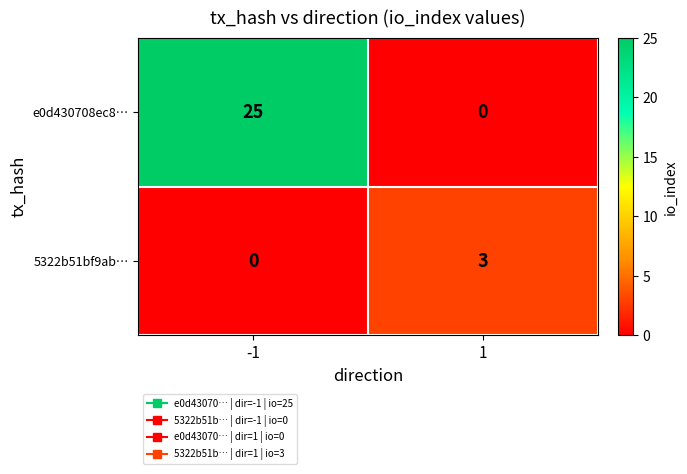

What is the difference between the maximum and minimum values in the e0d430708ec8… series?

25